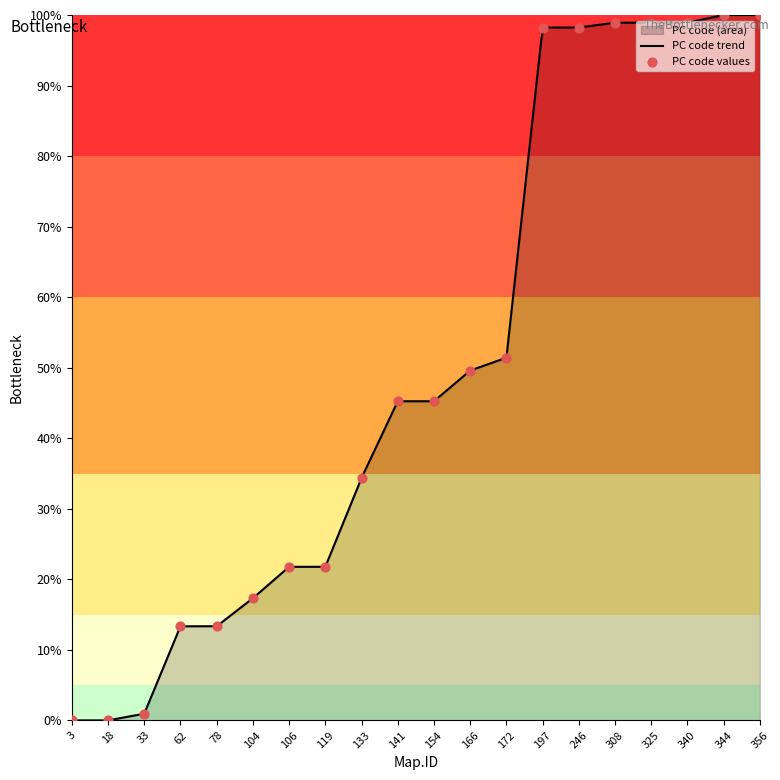

Approximately how many times larger is the value at 62 compared to 78?

1.0